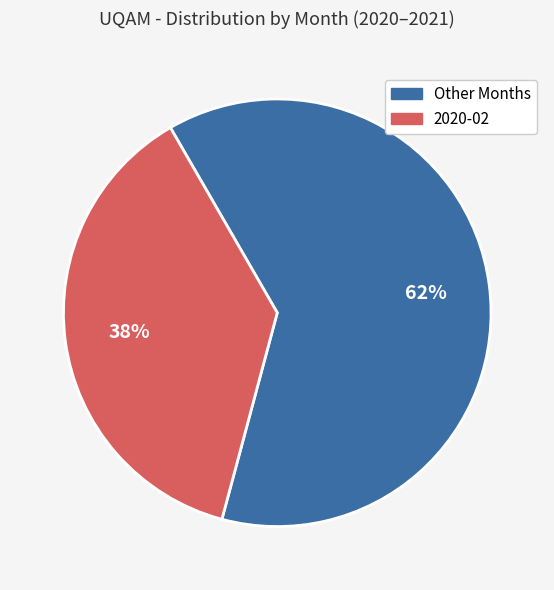

To the nearest percent, what is the average slice percentage?

50%